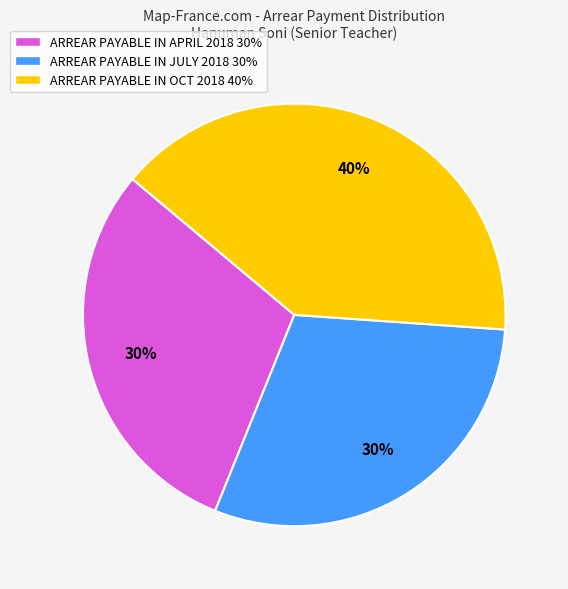

True or false: ARREAR PAYABLE IN APRIL 2018 30% accounts for 15% of the total.

False